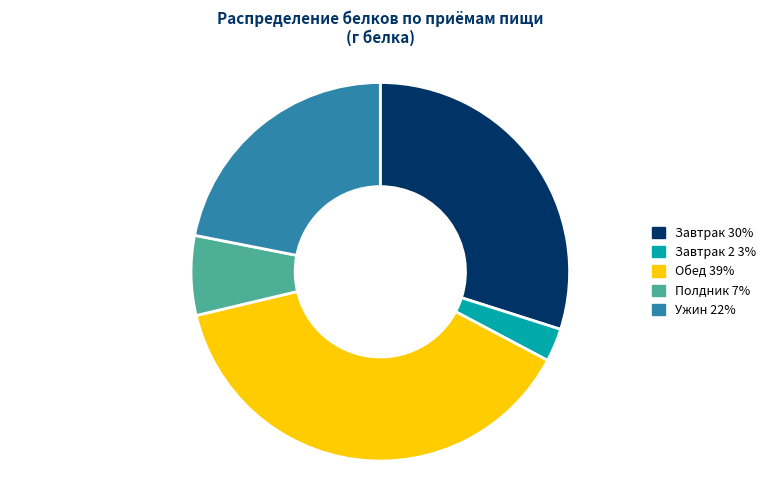

Is there any slice that represents more than half of the pie?

No